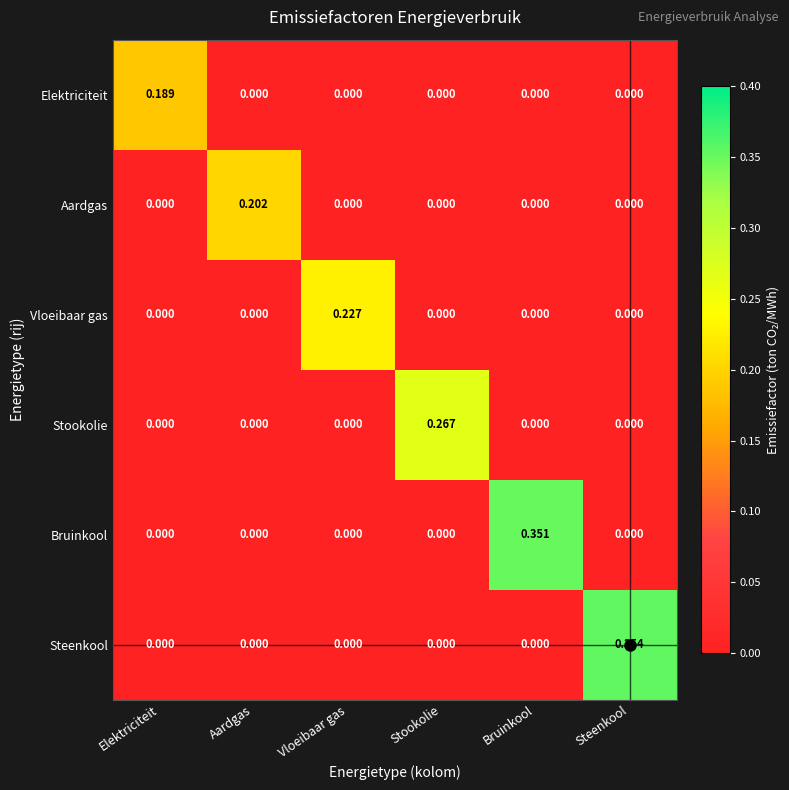

Which series has the largest range (max minus min)?

Steenkool